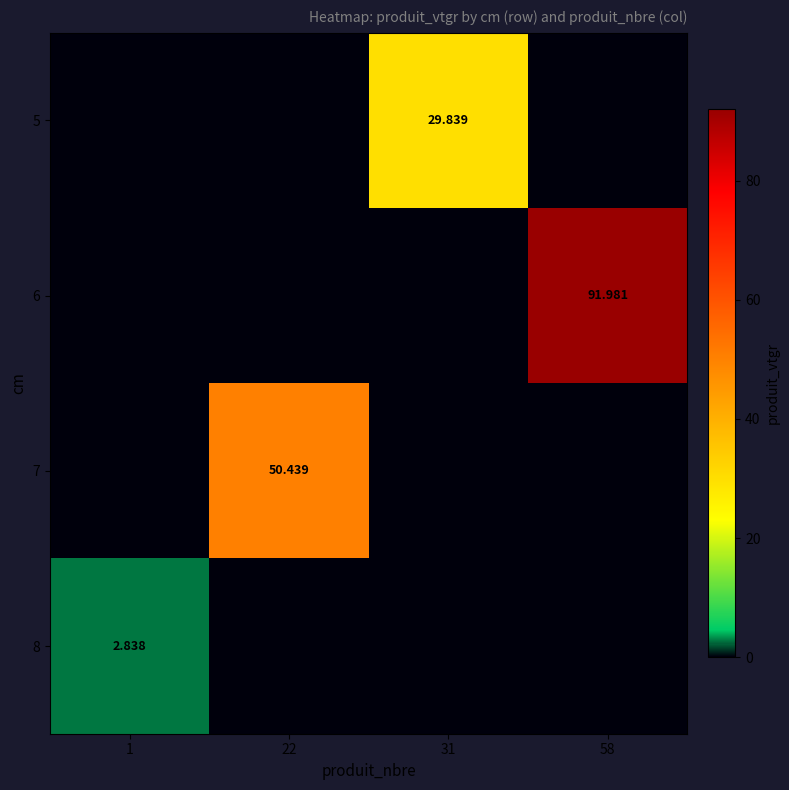

What is the total value across all series at 31?

29.8